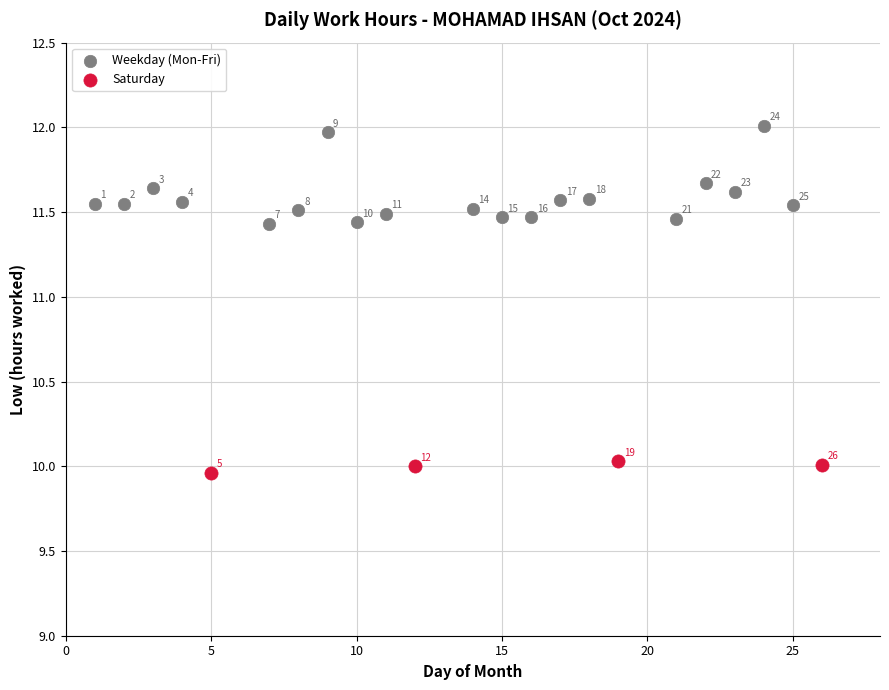

Which series contains the lowest Y value?

Saturday